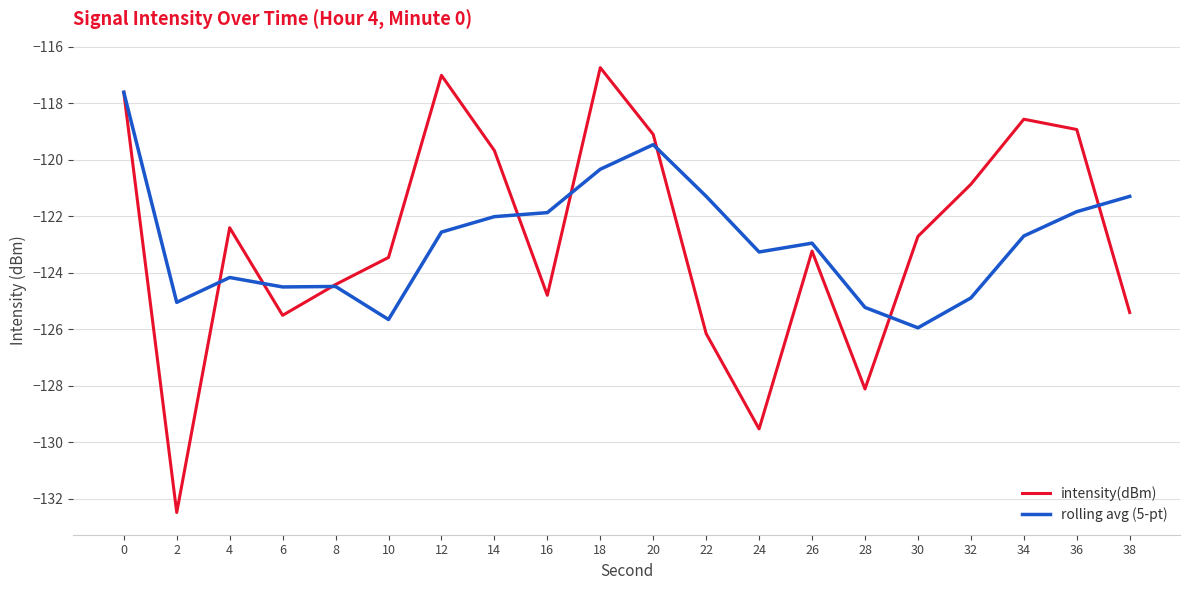

The value of rolling avg (5-pt) at 32 is -32.9. True or false?

False